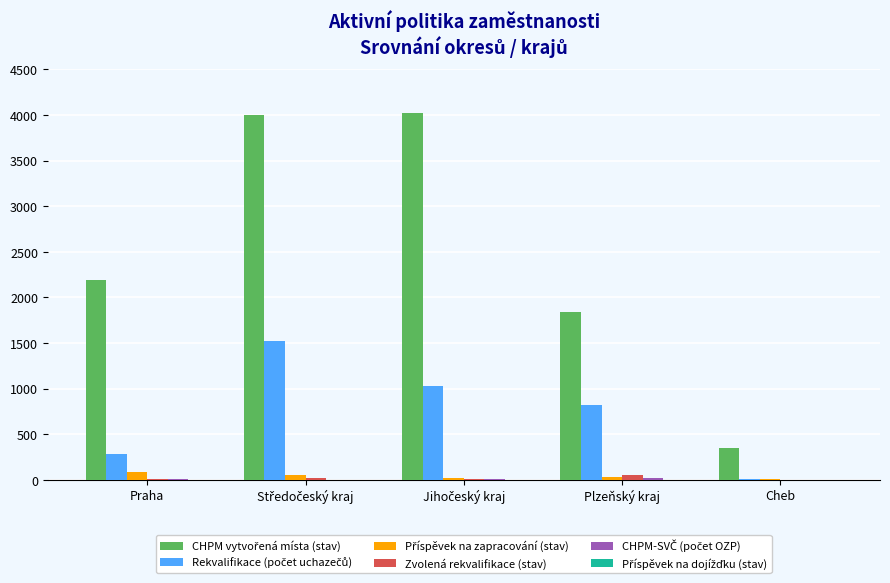

Where does the Příspěvek na zapracování (stav) series first go above 33?

Praha